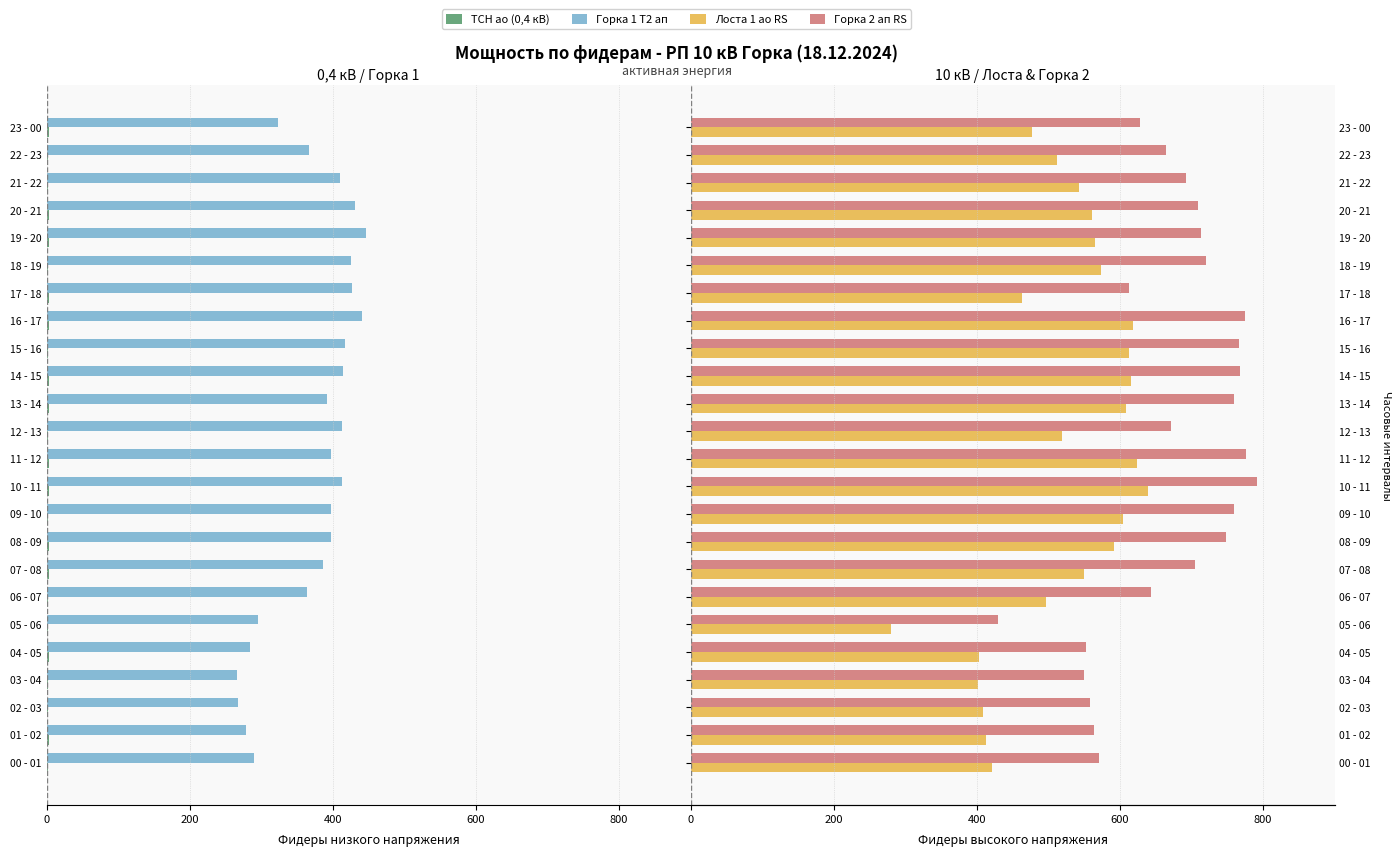

Between 02 - 03 and 15 - 16, which is larger?

15 - 16